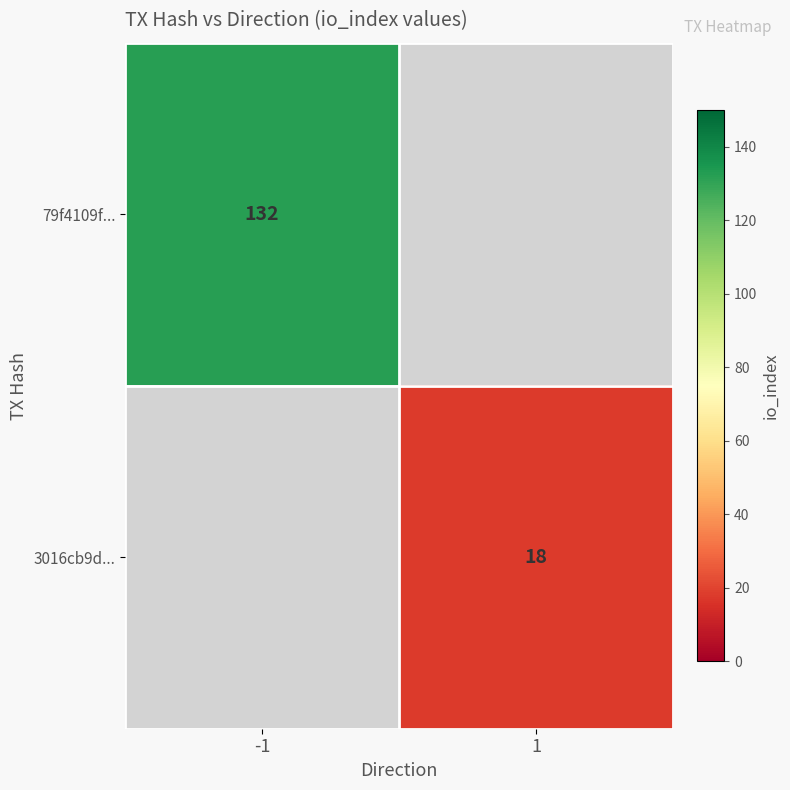

The value of 3016cb9d... at 1 is 18. True or false?

True